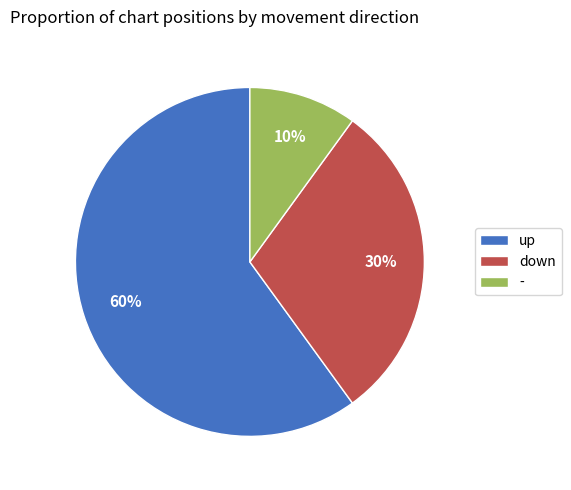

The - slice represents 10% of the pie. True or false?

True